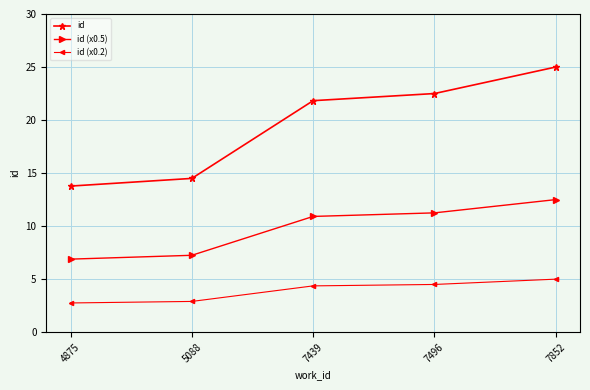

Between 4875 and 7496, which series saw the biggest shift?

id